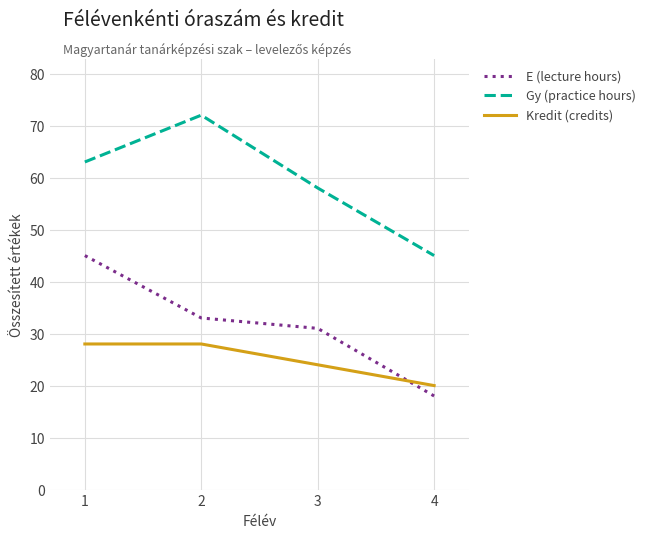

What is the spread (max minus min) of values at 4?

27